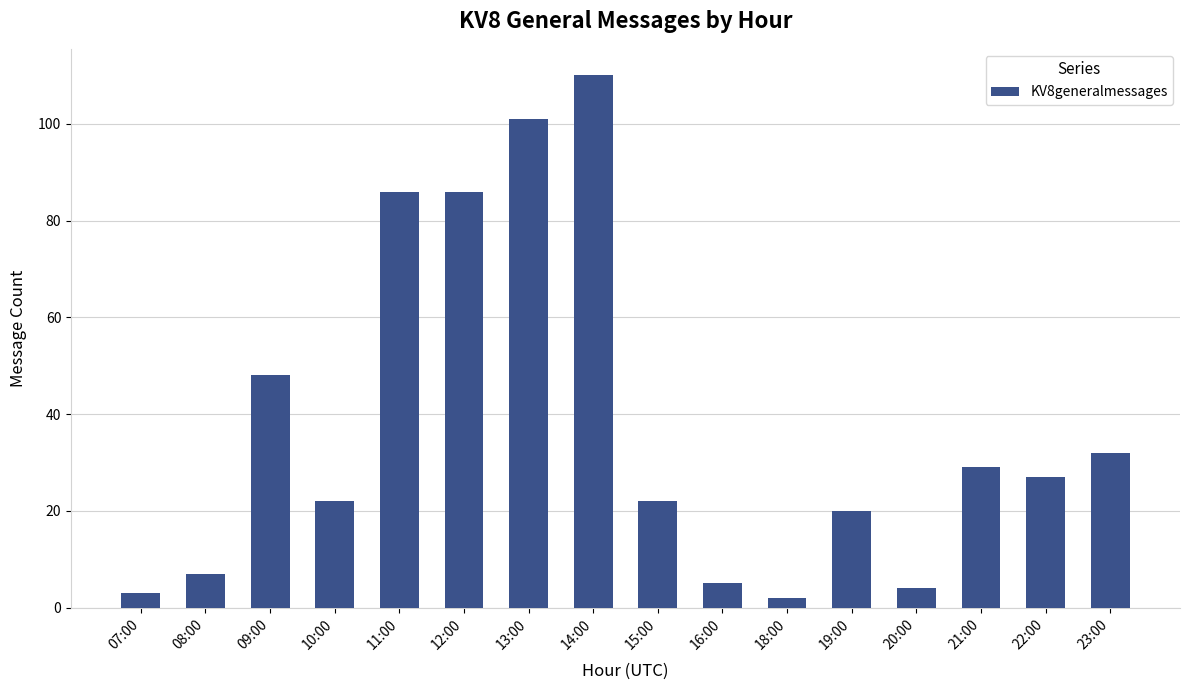

Between 23:00 and 09:00, which is larger?

09:00